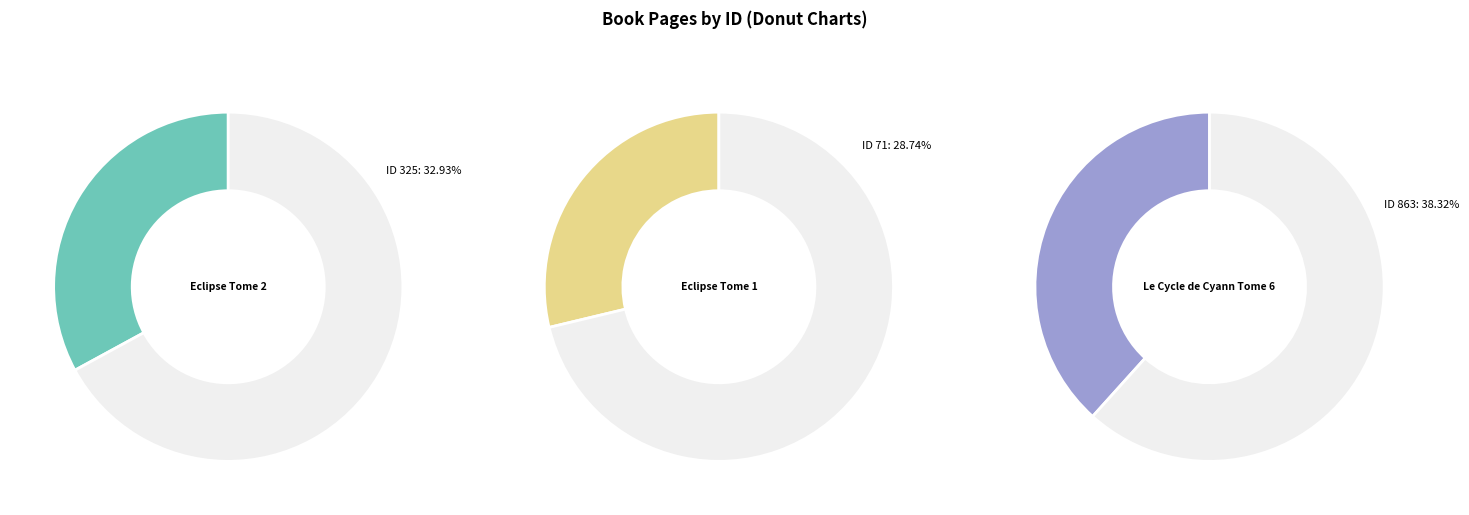

Is it true that 325 is 33% of the pie?

True